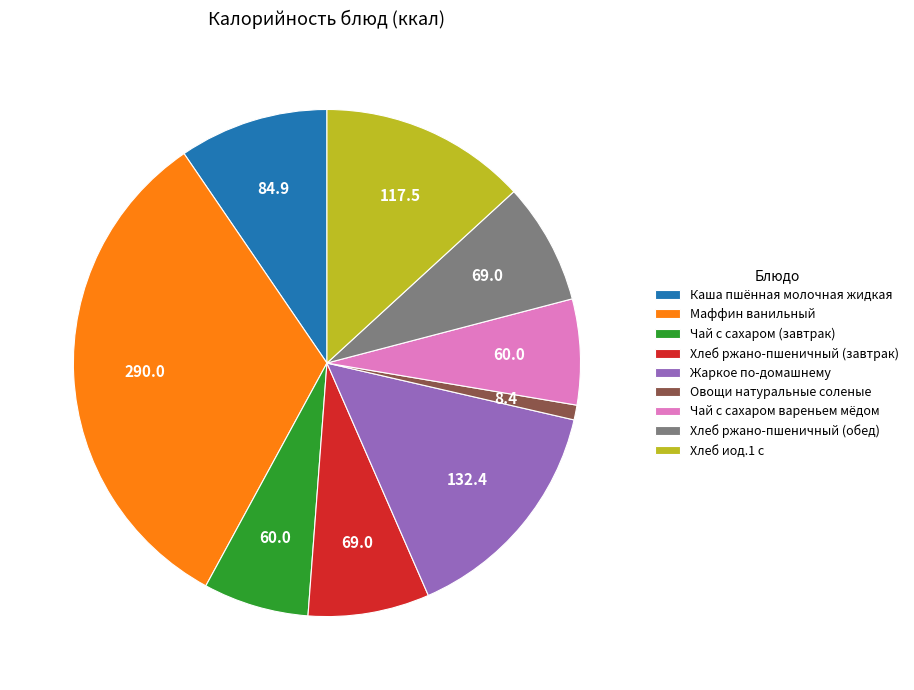

Does any single category account for the majority?

No